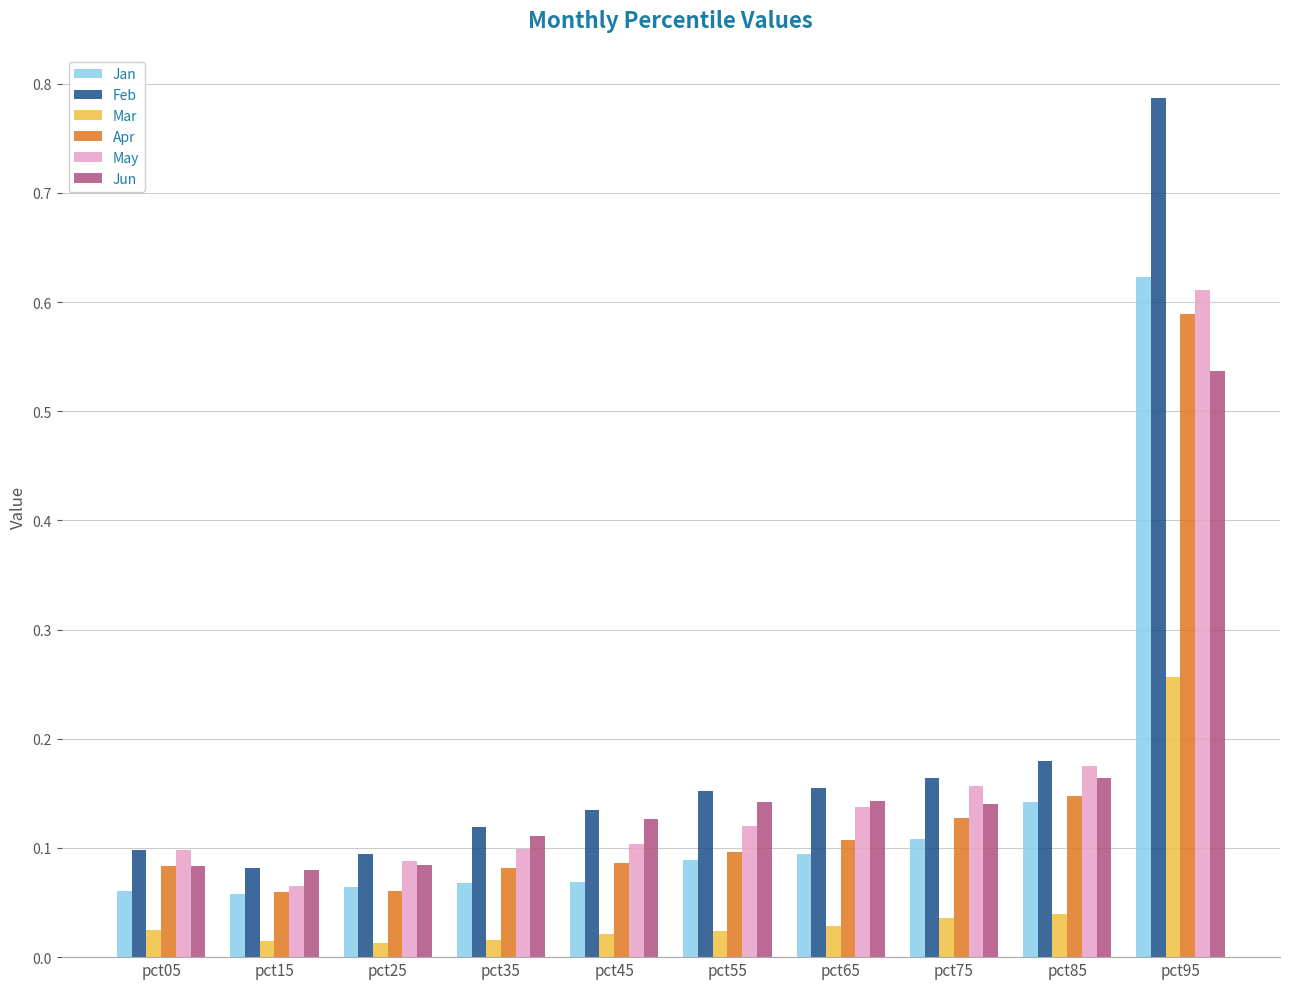

How many Apr values are between 0 and 1?

10